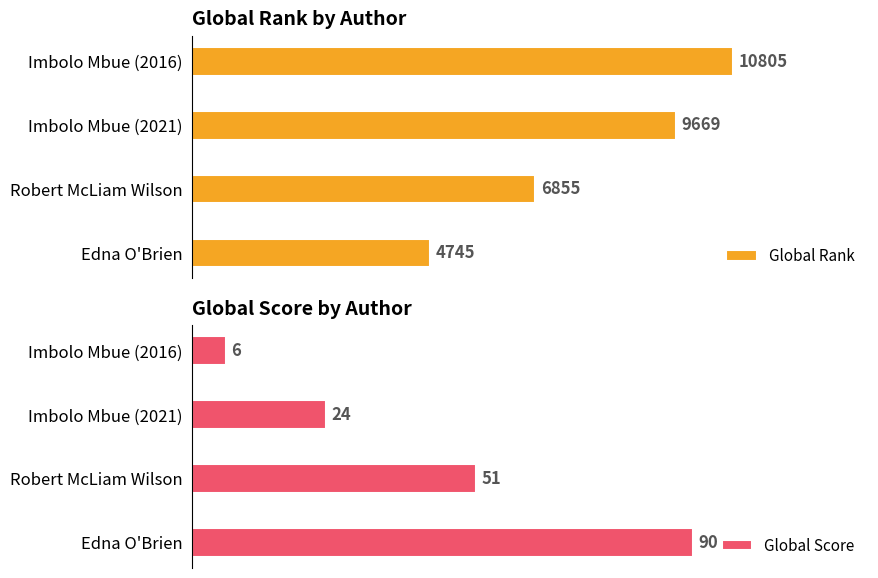

List the labels in order of Global Rank value, smallest first.

Edna O'Brien, Robert McLiam Wilson, Imbolo Mbue (2021), Imbolo Mbue (2016)